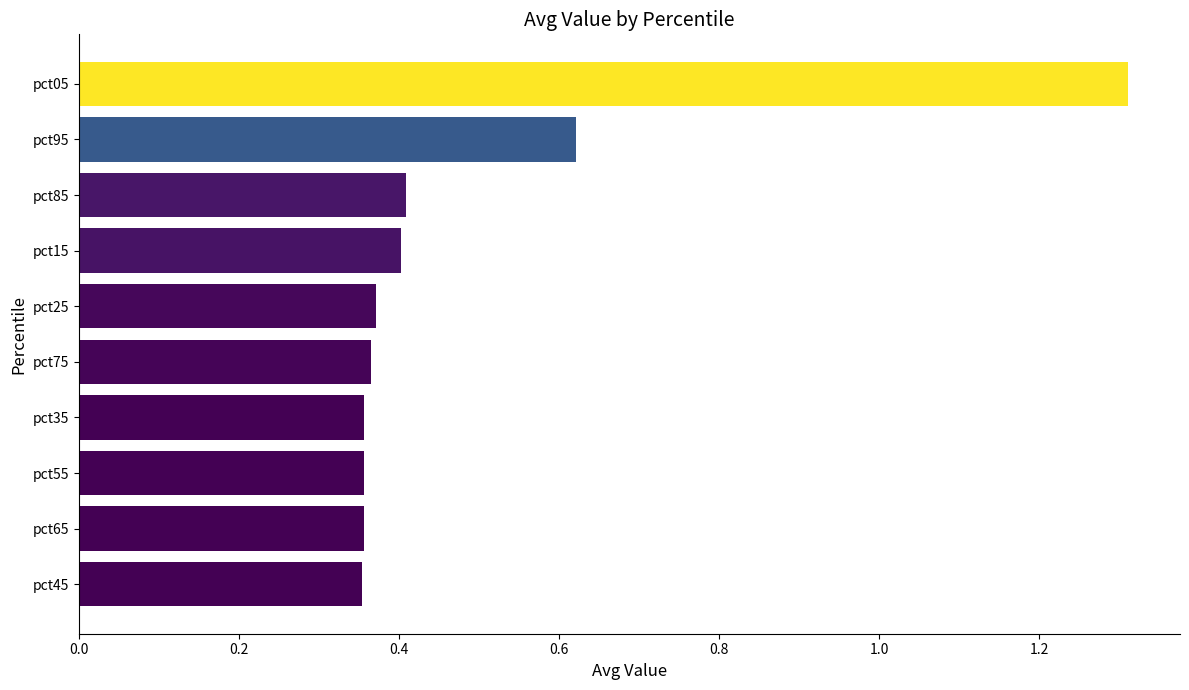

Count the values in the range 0 to 1.

9